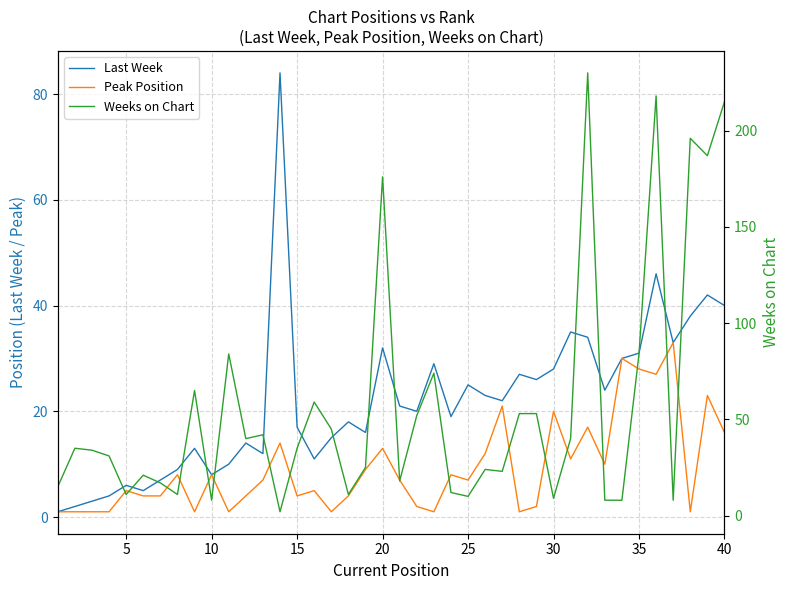

List the series in order of their overall mean, highest first.

Weeks on Chart, Last Week, Peak Position